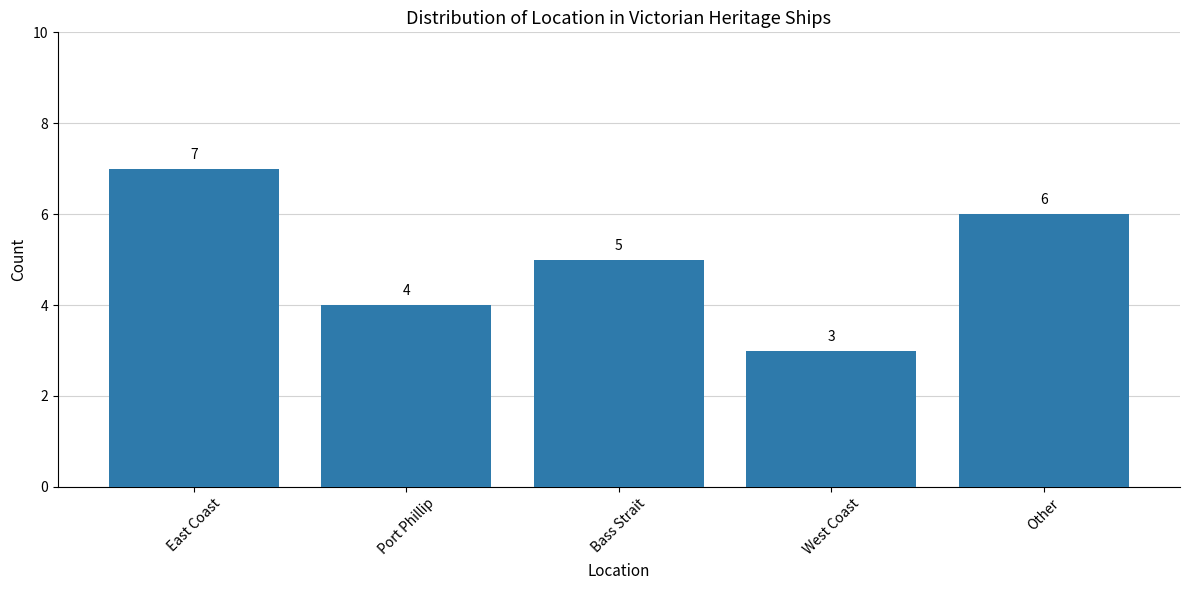

What value does the data have at West Coast?

3